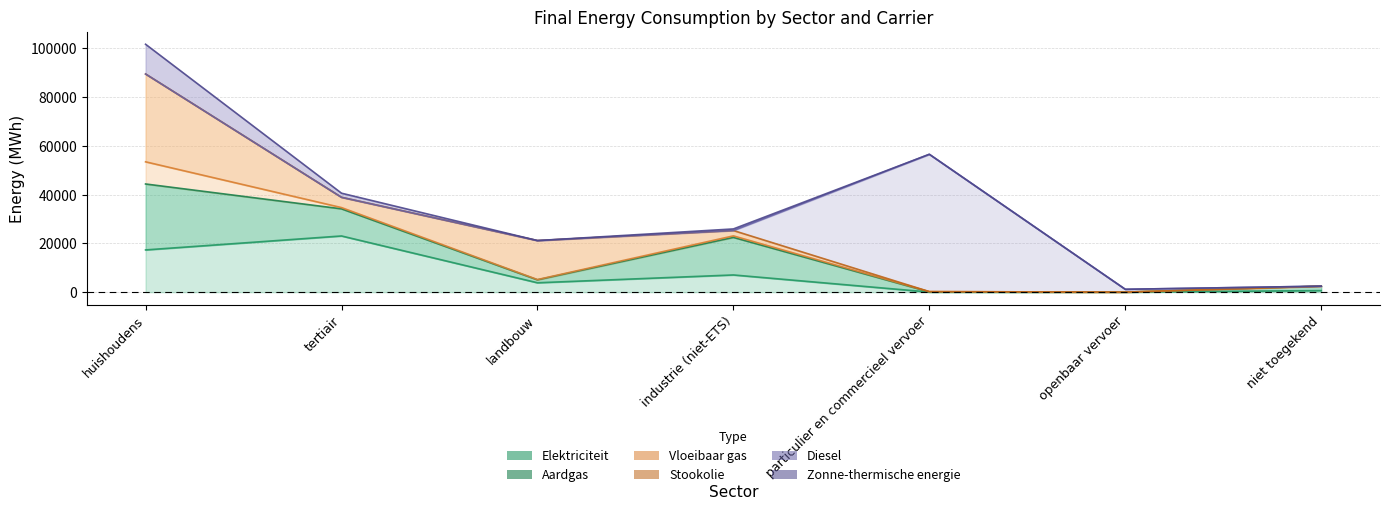

Reading right to left, list all the values displayed in this chart.

Elektriciteit: 6=628.8	Zonne-thermische energie=0.0	Diesel=25.0	Stookolie=7041.6	Vloeibaar gas=3836.0	Aardgas=23017.6	Elektriciteit=17299.9
Aardgas: 6=1807.4	Zonne-thermische energie=0.0	Diesel=69.6	Stookolie=15390.3	Vloeibaar gas=1200.3	Aardgas=11115.3	Elektriciteit=27019.8
Vloeibaar gas: 6=0.0	Zonne-thermische energie=0.0	Diesel=117.9	Stookolie=618.3	Vloeibaar gas=112.8	Aardgas=513.8	Elektriciteit=9088.0
Stookolie: 6=0.0	Zonne-thermische energie=0.0	Diesel=0.0	Stookolie=2200.9	Vloeibaar gas=15980.7	Aardgas=4211.4	Elektriciteit=35988.9
Diesel: 6=0.0	Zonne-thermische energie=1161.6	Diesel=56273.4	Stookolie=0.0	Vloeibaar gas=0.0	Aardgas=0.0	Elektriciteit=0.0
Zonne-thermische energie: 6=0.0	Zonne-thermische energie=0.0	Diesel=0.0	Stookolie=644.6	Vloeibaar gas=0.0	Aardgas=1684.2	Elektriciteit=12187.2